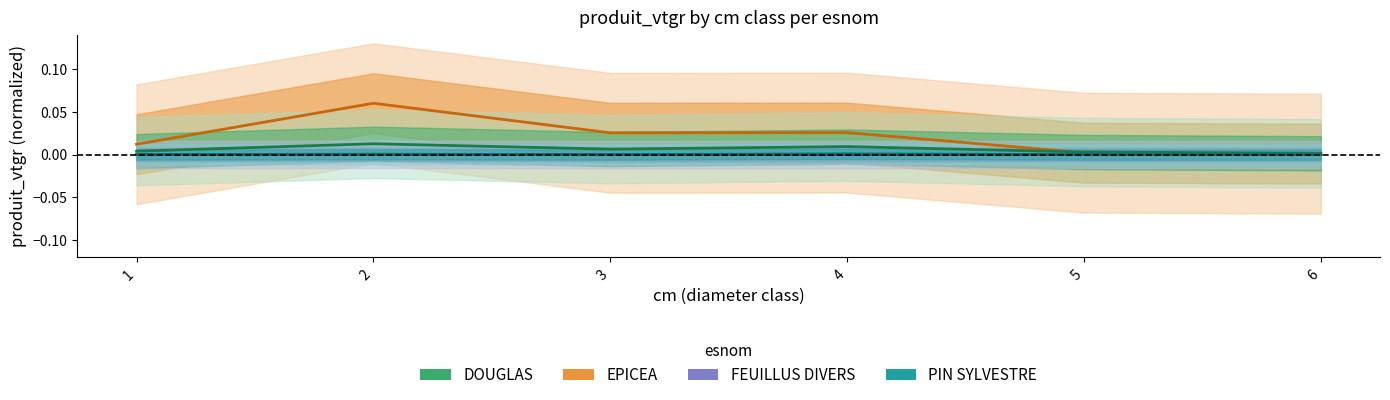

The DOUGLAS series shows 0.0 at 5. True or false?

False